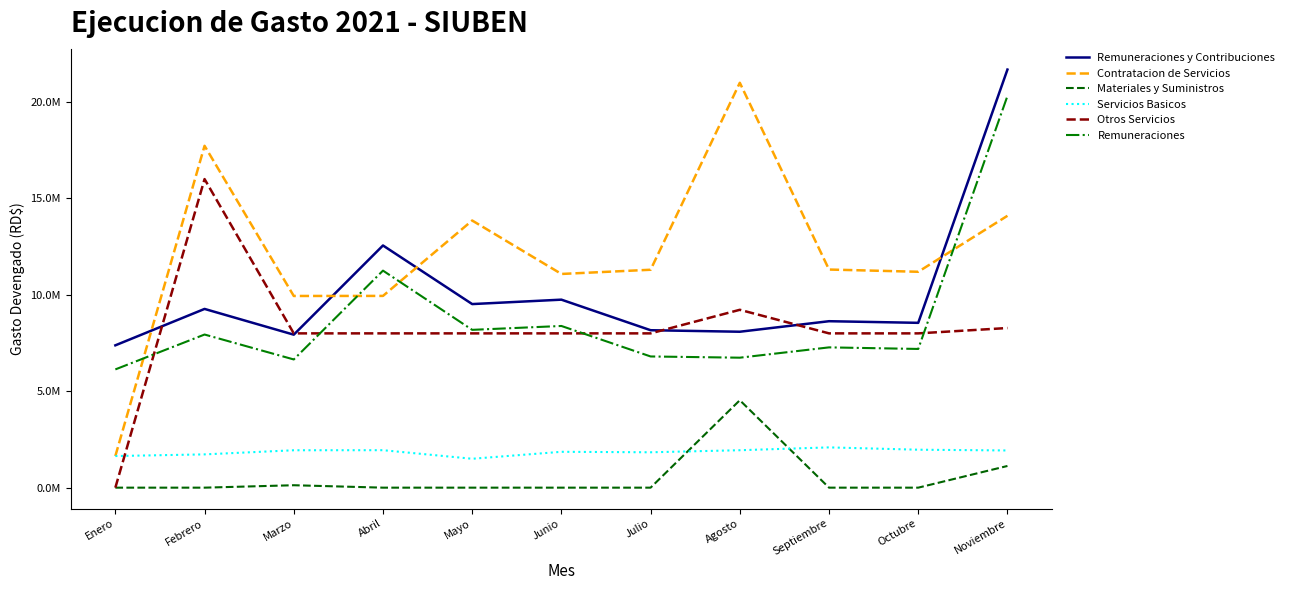

In Remuneraciones, how many points are lower than both neighbors (excluding endpoints)?

4